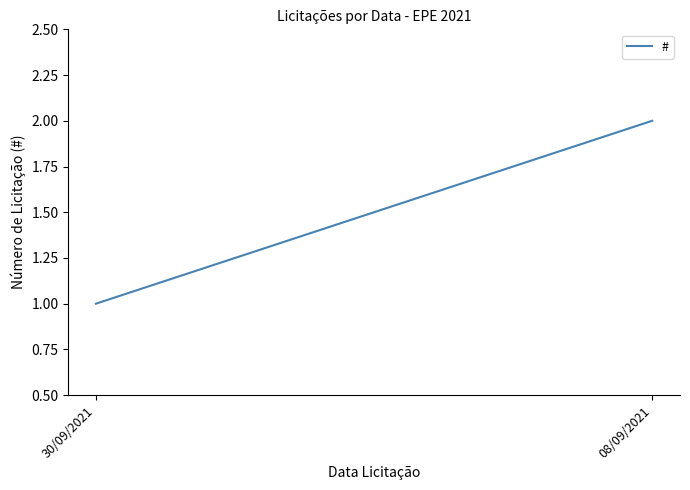

Is it true that the value at 30/09/2021 is 1?

False